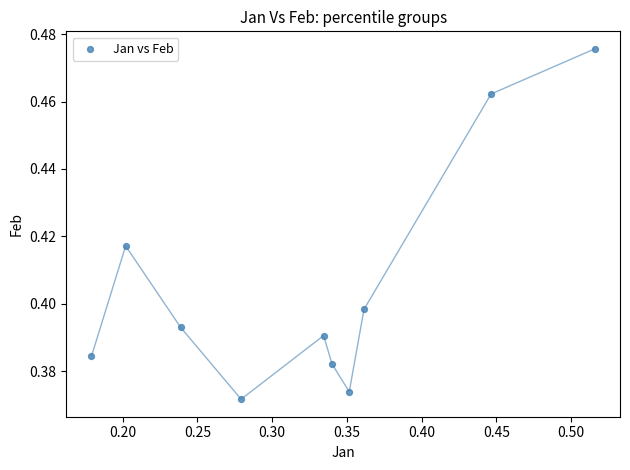

What is the average X value?

0.3